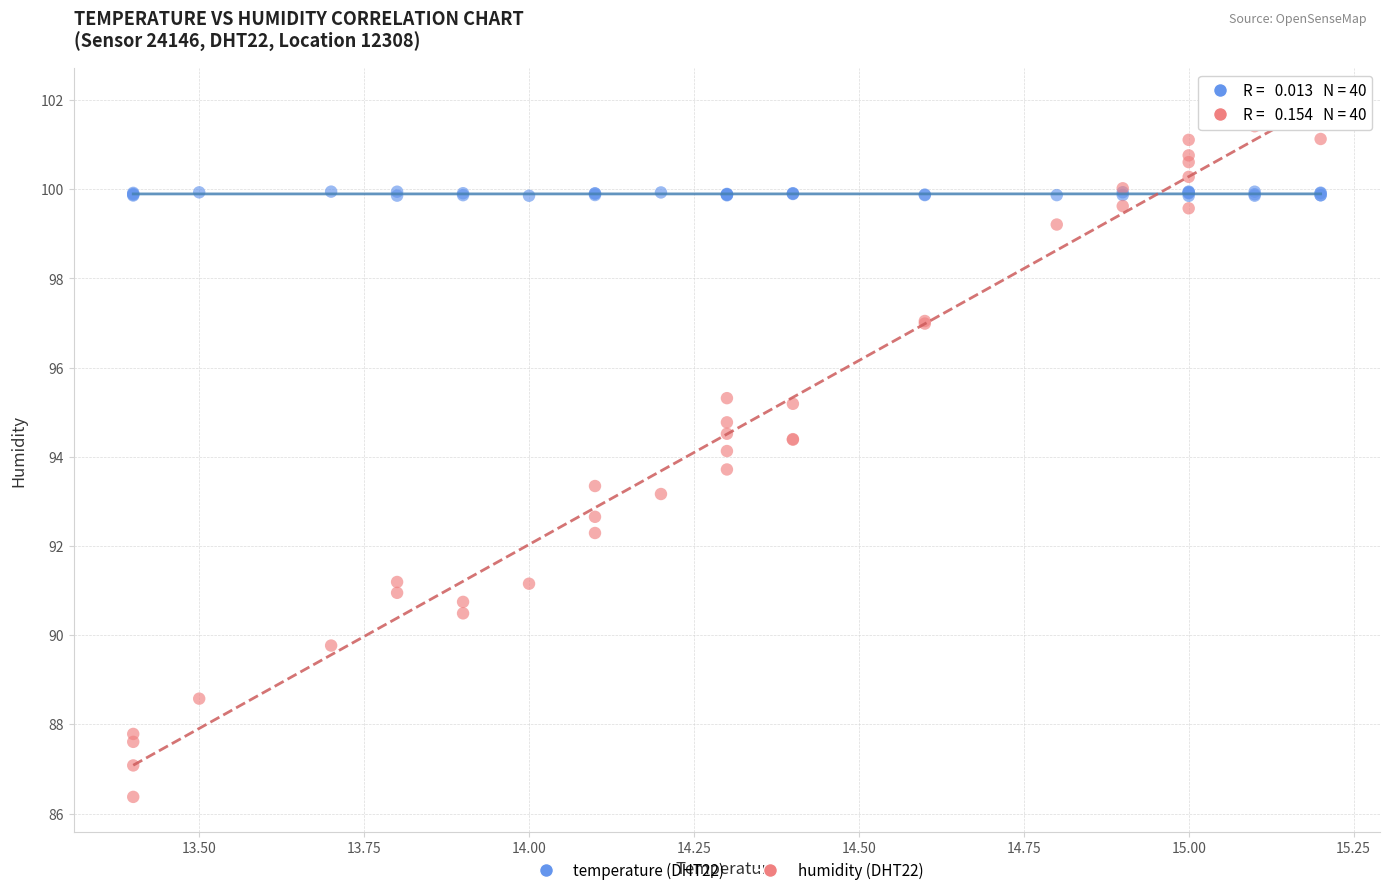

Which series contains the highest Y value?

humidity (DHT22)